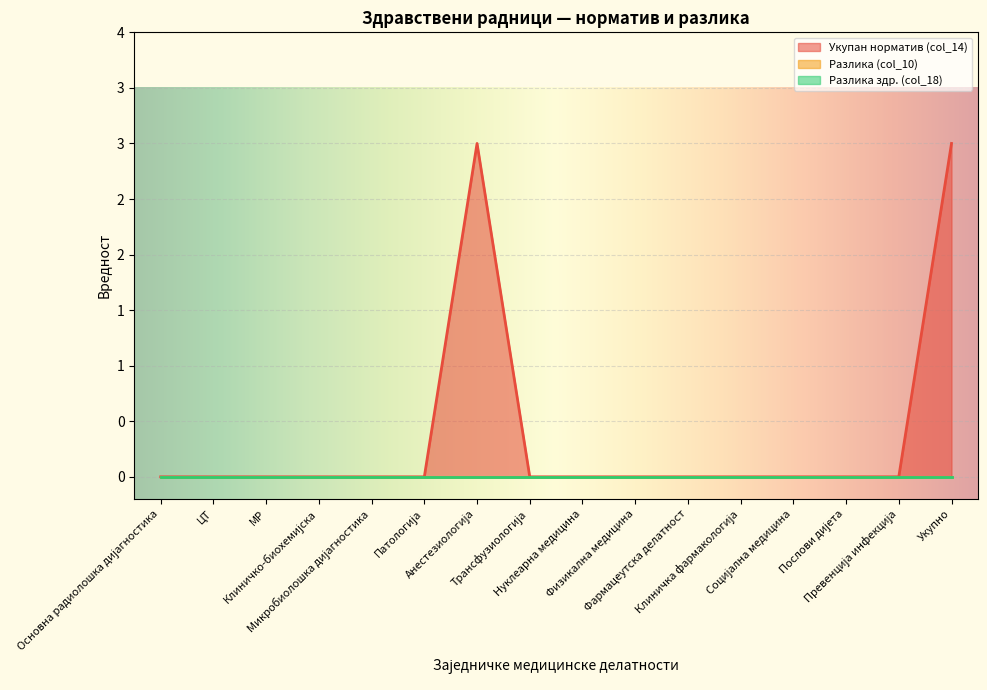

True or false: Разлика (col_10) and Укупан норматив (col_14) cross at least once.

False